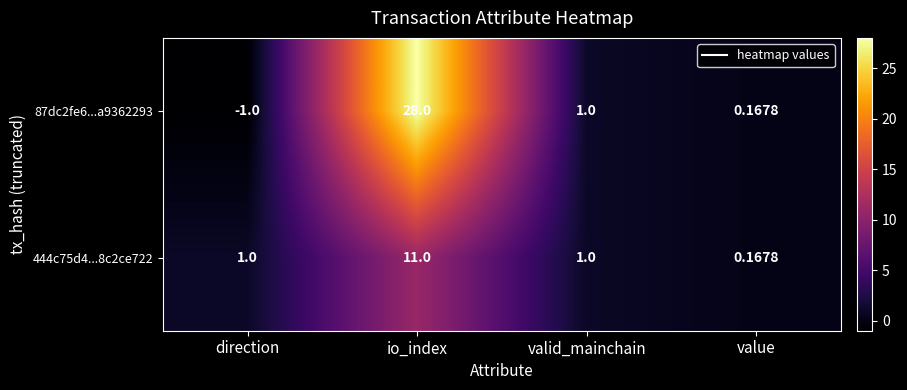

At which category is the sum across all series the highest?

io_index